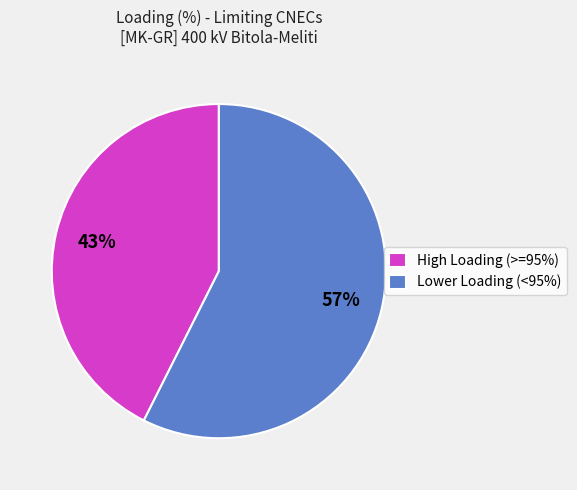

Which has a higher value, High Loading (>=95%) or Lower Loading (<95%)?

Lower Loading (<95%)